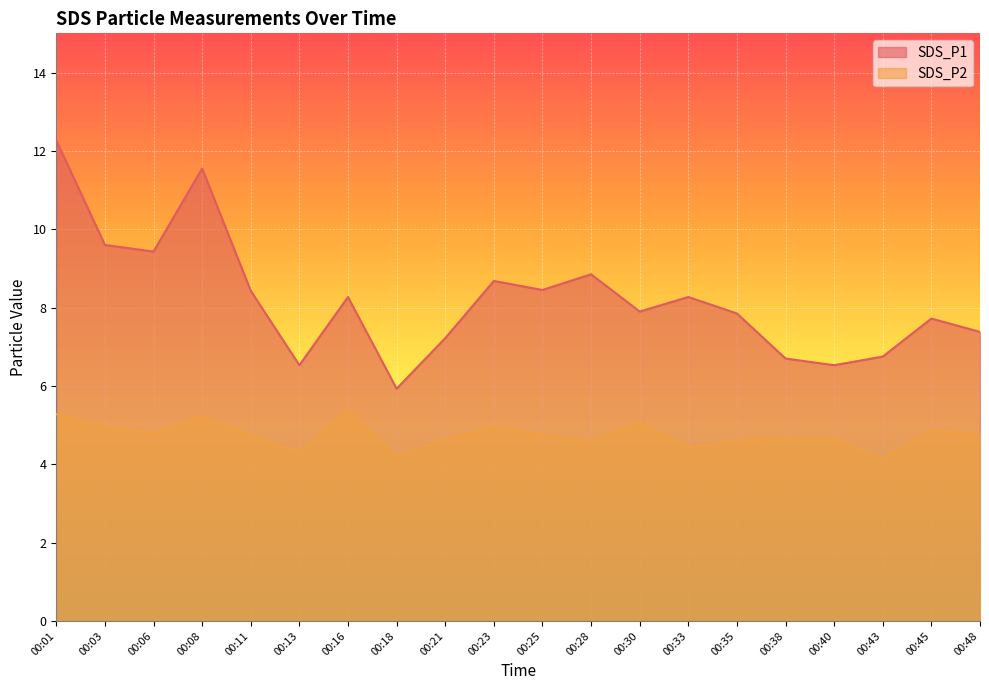

What is the sum of all SDS_P1 values?

164.3